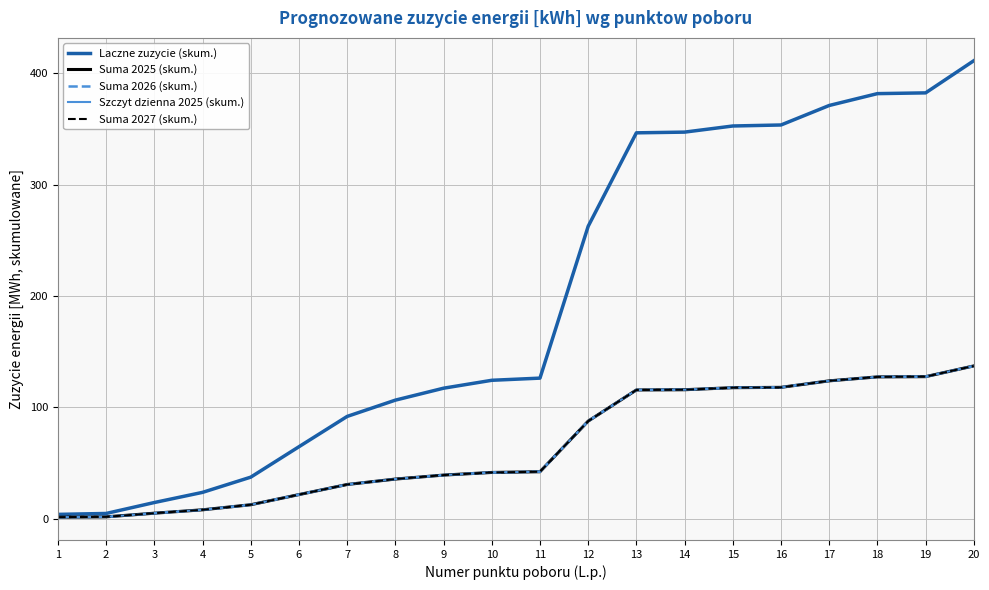

True or false: Suma 2027 (skum.) and Suma 2026 (skum.) cross at least once.

False